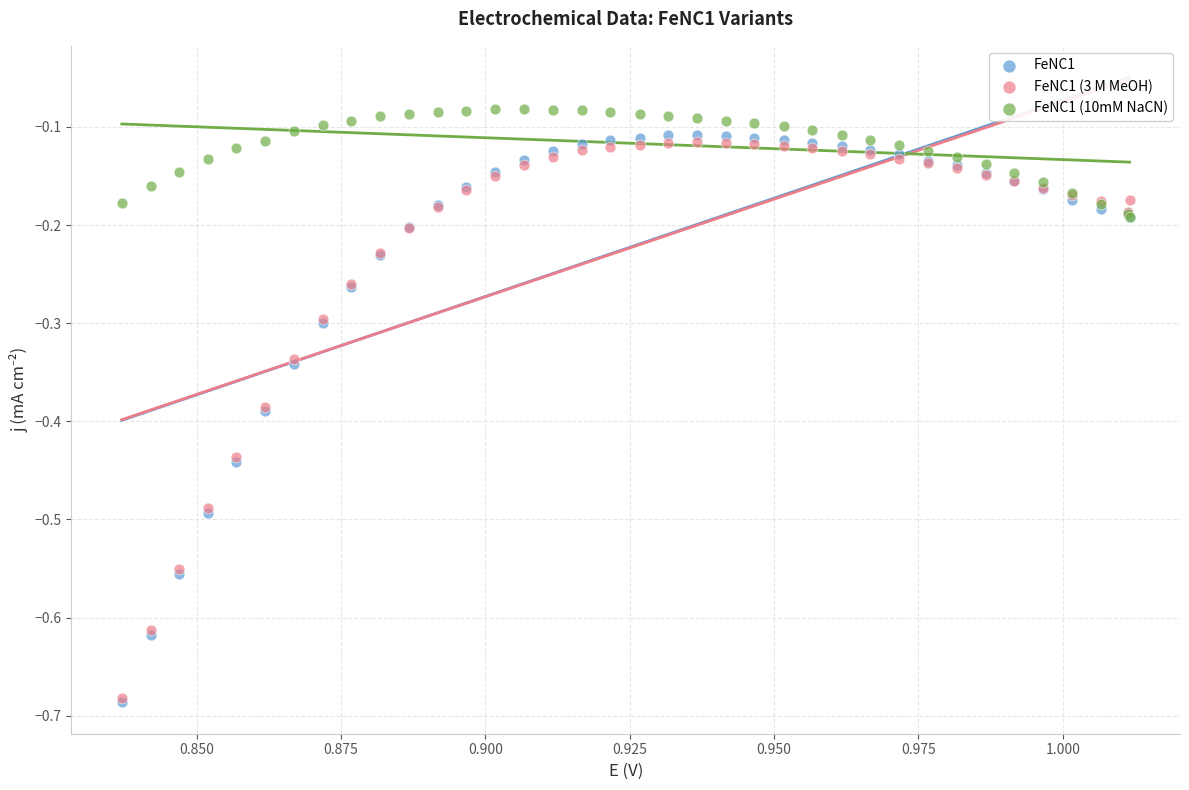

What are all the series names shown in the legend?

FeNC1, FeNC1 (3 M MeOH), FeNC1 (10mM NaCN)